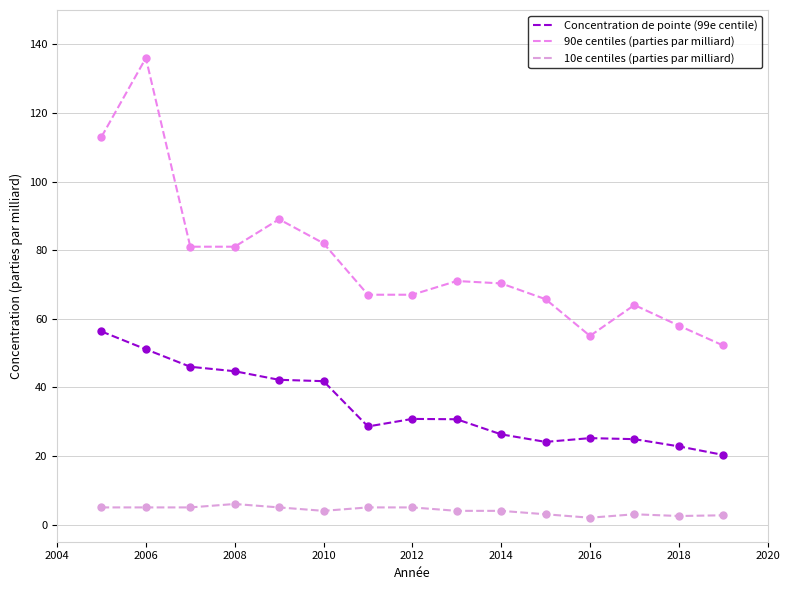

How many lines are shown in the chart?

3